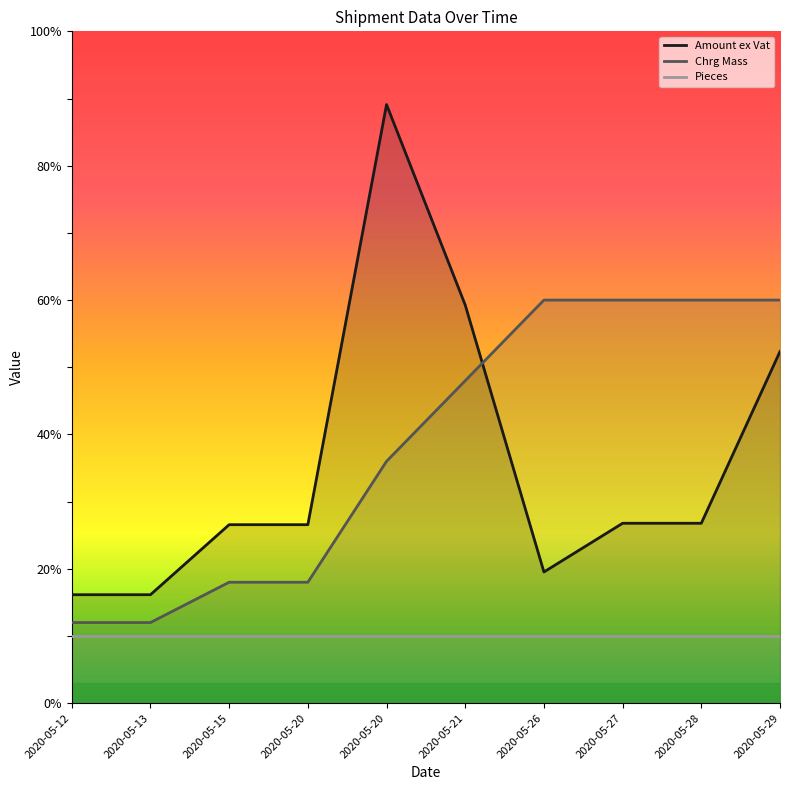

Does the chart have visible grid lines?

No